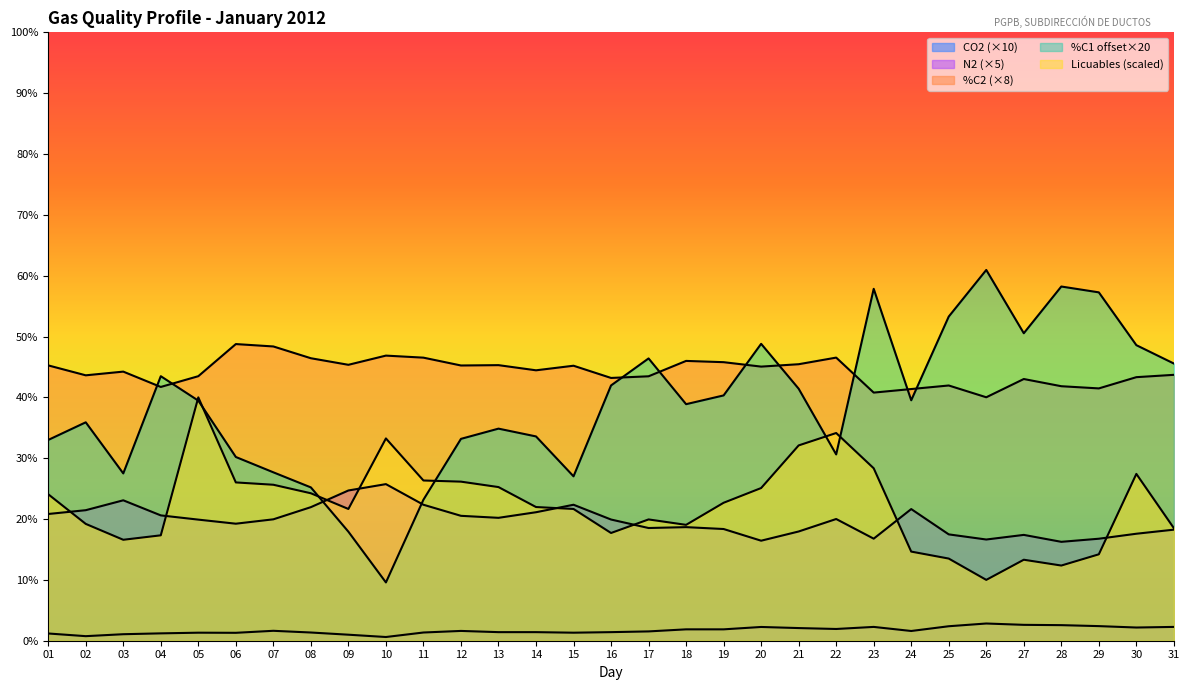

Which series has the largest total across all categories?

%C2